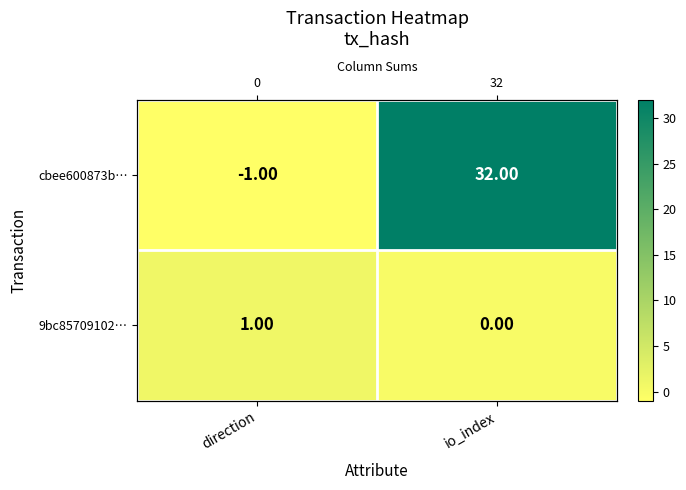

How many data points in cbee600873b… are less than 32?

1